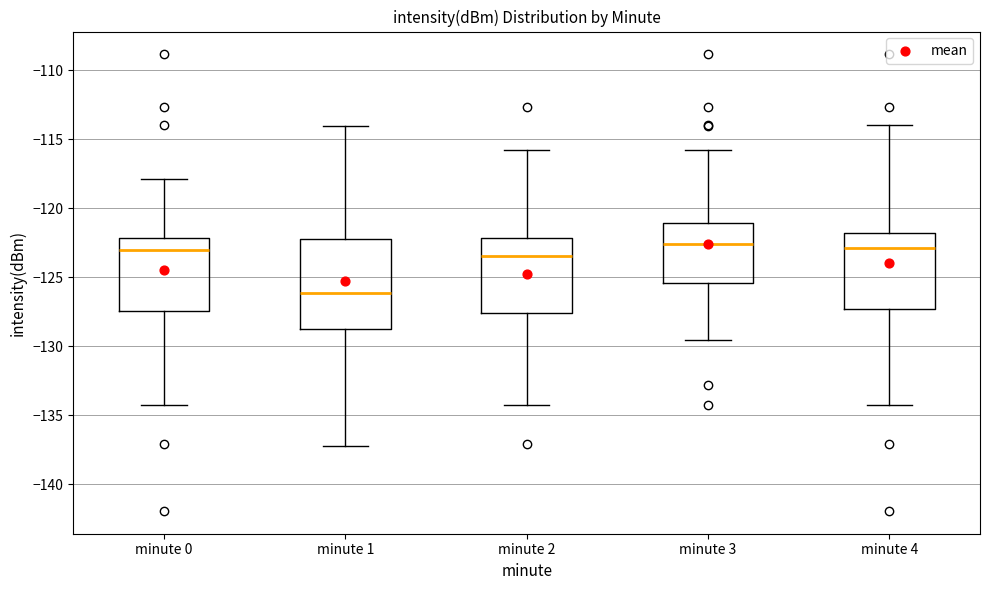

Reading left to right, read every box against the y-axis: the position of its median line, the range the box covers, and the ends of its whiskers. The values are not printed on the chart, so give them approximately, as read against the axis.

minute 0: median -123.0, box -127.5 to -122.0, whiskers -134.5 to -118.0
minute 1: median -126.0, box -128.5 to -122.5, whiskers -137.0 to -114.0
minute 2: median -123.5, box -127.5 to -122.0, whiskers -134.5 to -116.0
minute 3: median -122.5, box -125.5 to -121.0, whiskers -129.5 to -116.0
minute 4: median -123.0, box -127.5 to -122.0, whiskers -134.5 to -114.0